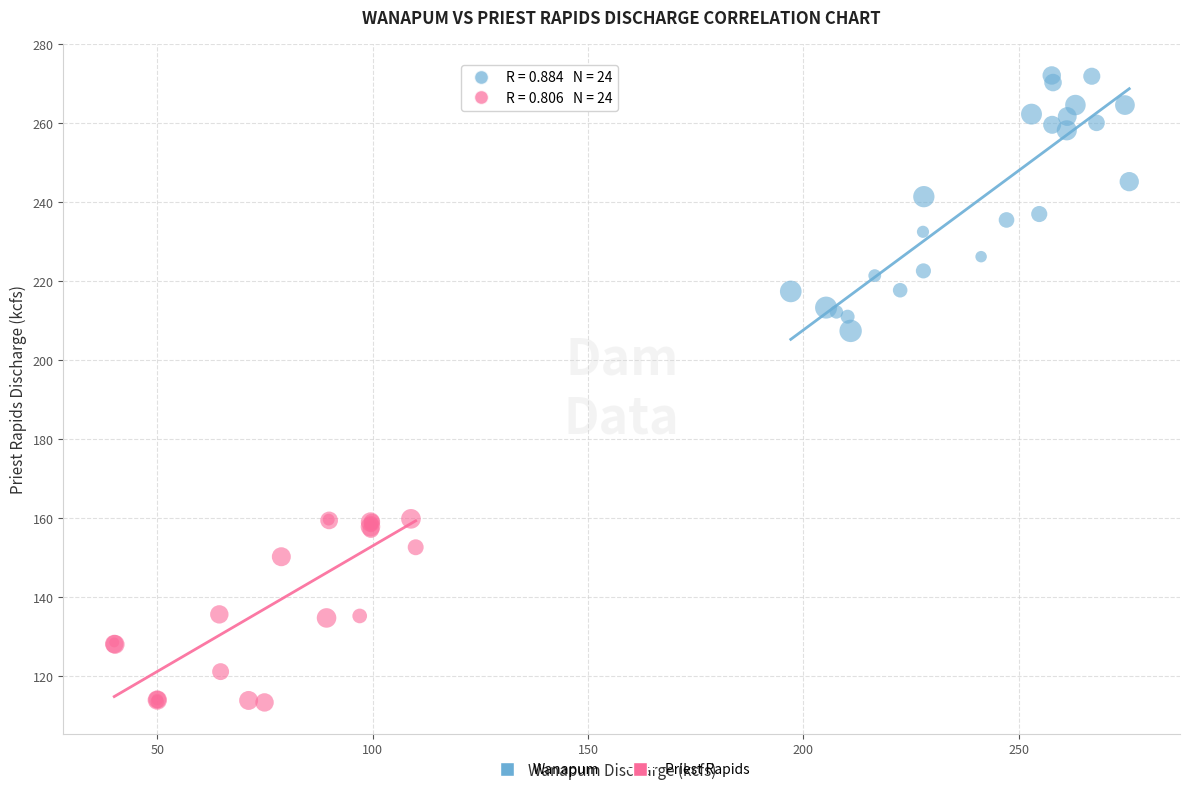

Which series contains the lowest Y value?

Priest Rapids